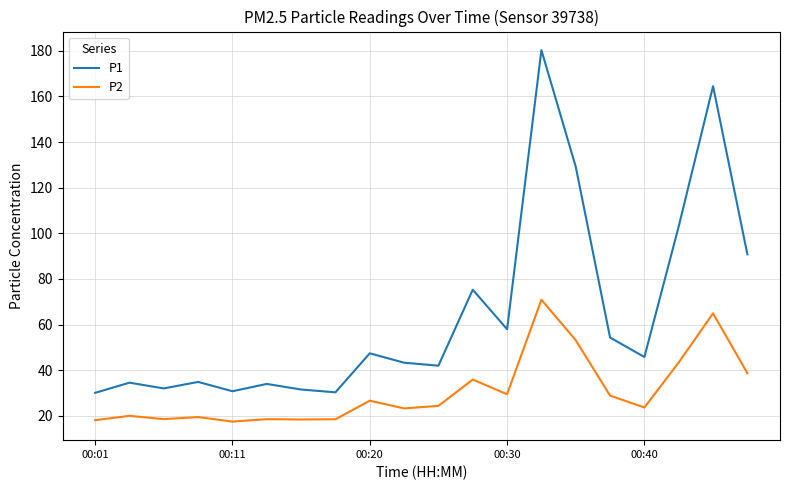

Which series has the largest total across all categories?

P1